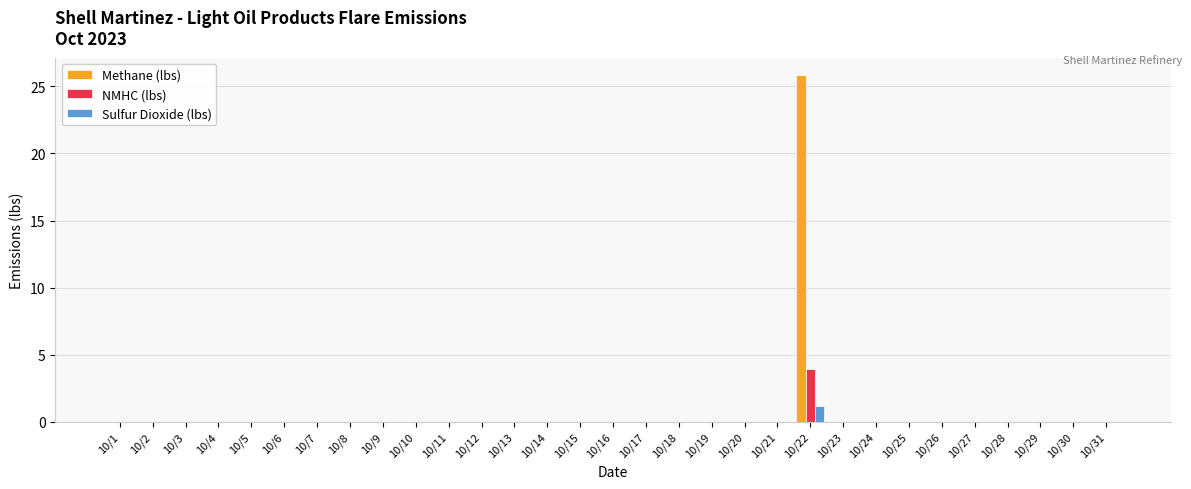

Count the number of data series in this chart.

3